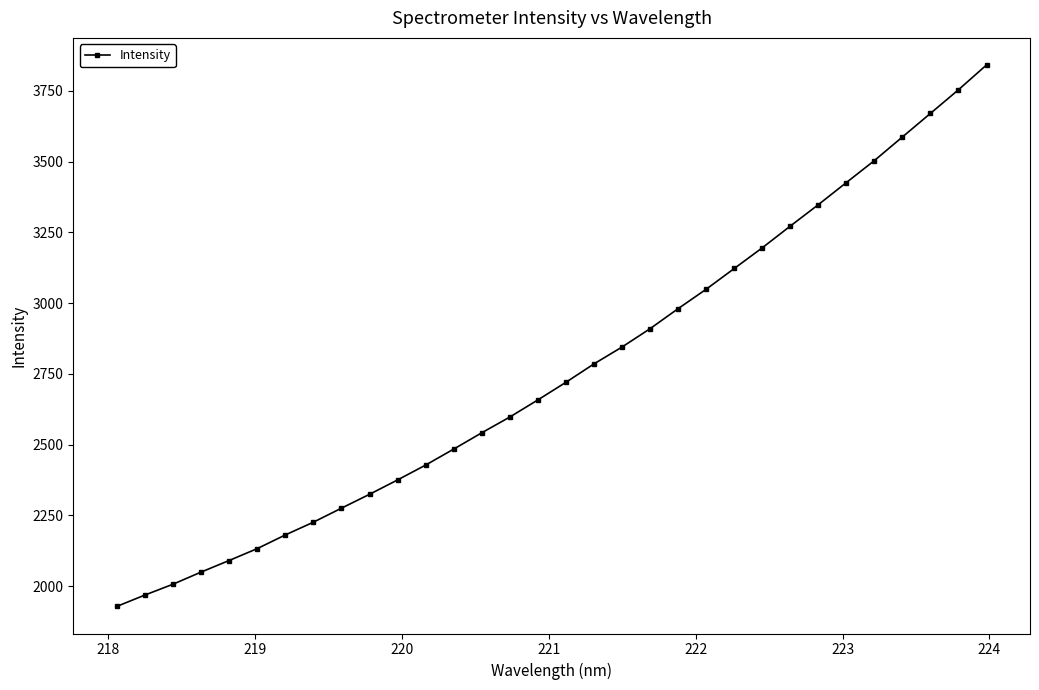

What is the value of the 9th point from the left?

2275.7